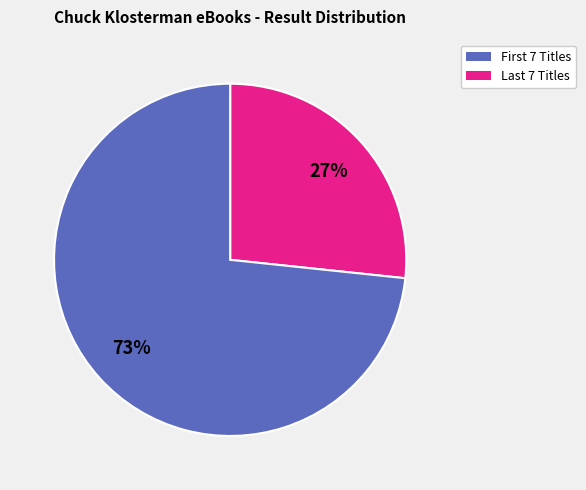

What is the majority slice?

Last 7 Titles